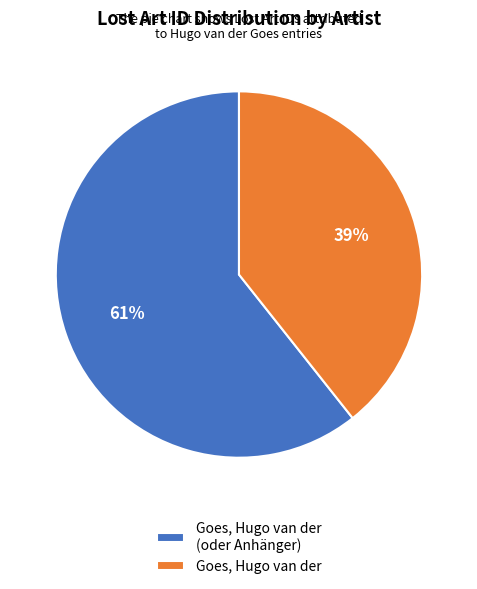

To the nearest percent, what is the average slice percentage?

50%